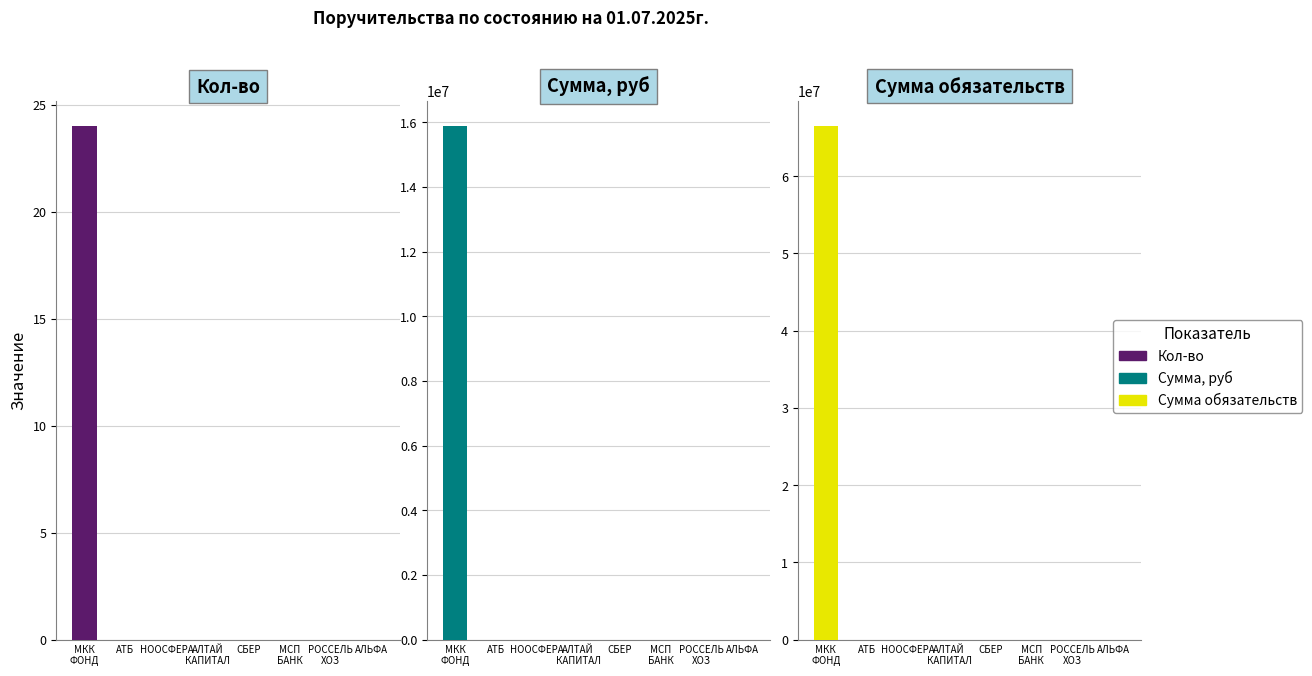

Reading left to right, extract all data points from this chart.

Кол-во: МКК
ФОНД=24	АТБ=0	НООСФЕРА=0	АЛТАЙ
КАПИТАЛ=0	СБЕР=0	МСП
БАНК=0	РОССЕЛЬ
ХОЗ=0	АЛЬФА=0
Сумма, руб: МКК
ФОНД=15875000	АТБ=0	НООСФЕРА=0	АЛТАЙ
КАПИТАЛ=0	СБЕР=0	МСП
БАНК=0	РОССЕЛЬ
ХОЗ=0	АЛЬФА=0
Сумма обязательств: МКК
ФОНД=66475000	АТБ=0	НООСФЕРА=0	АЛТАЙ
КАПИТАЛ=0	СБЕР=0	МСП
БАНК=0	РОССЕЛЬ
ХОЗ=0	АЛЬФА=0